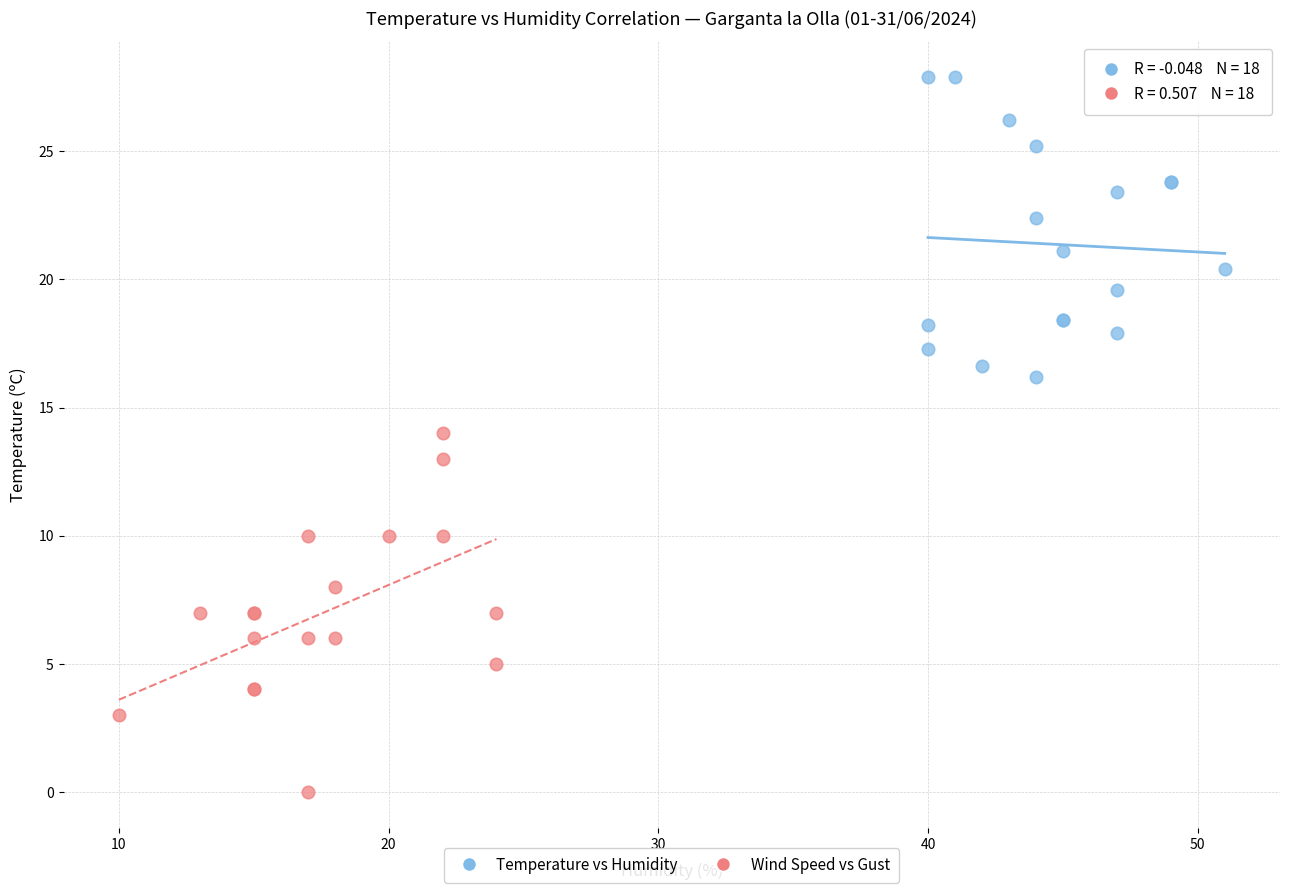

What are all the series names shown in the legend?

Temperature vs Humidity, Wind Speed vs Gust